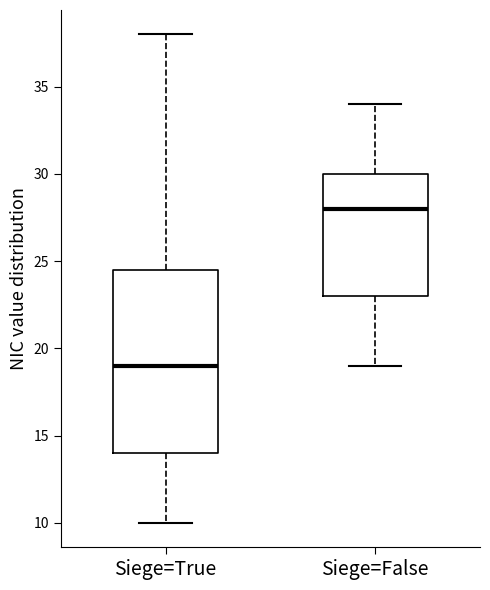

Which box has the lowest median line?

Siege=True